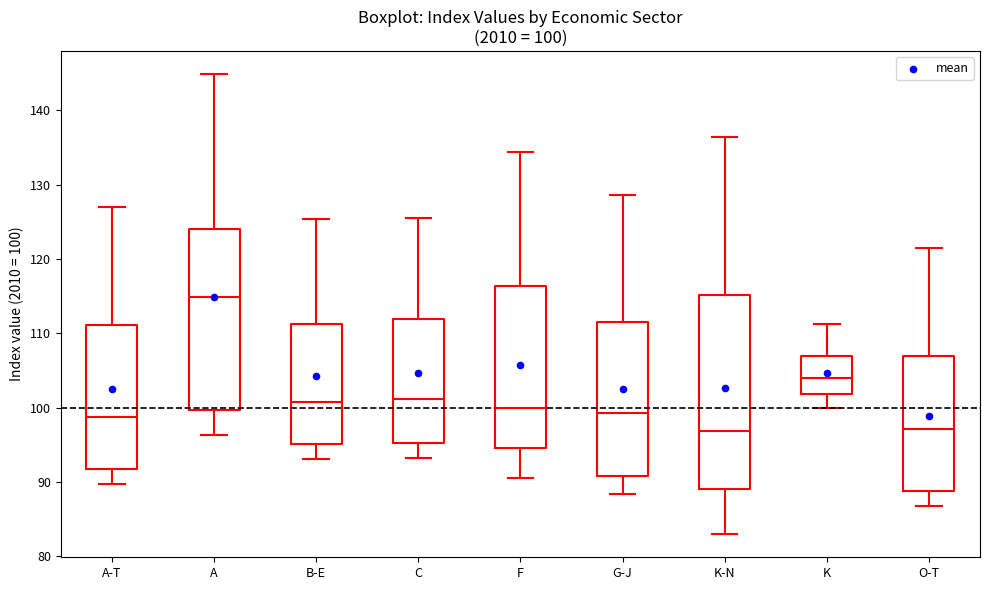

Comparing the boxes themselves (not the whiskers), which one is the tallest?

K-N